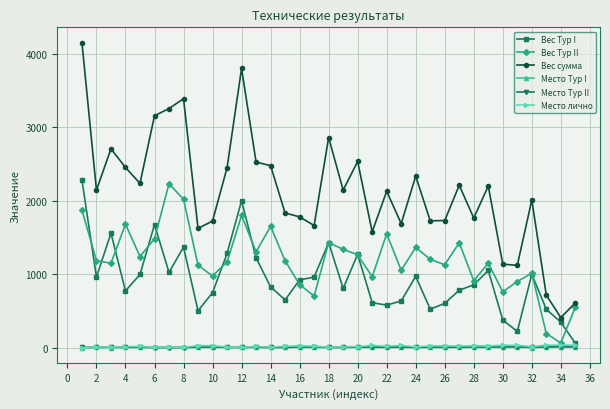

Which series has the largest total across all categories?

Вес сумма